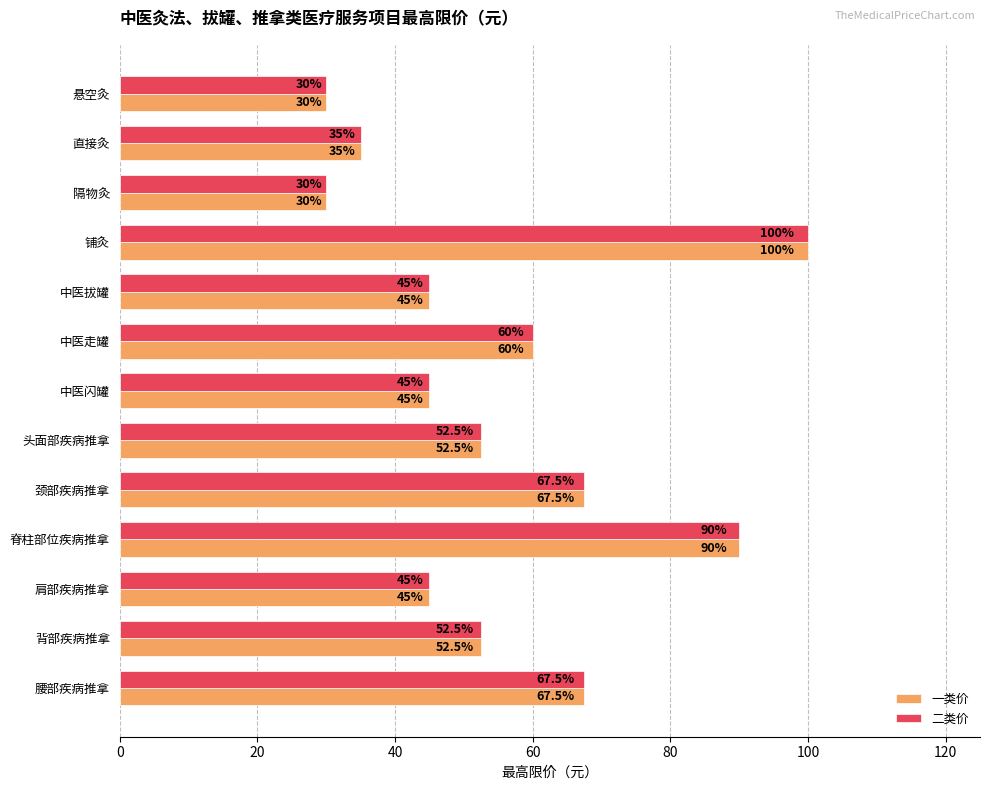

How many series are shown in this chart?

2